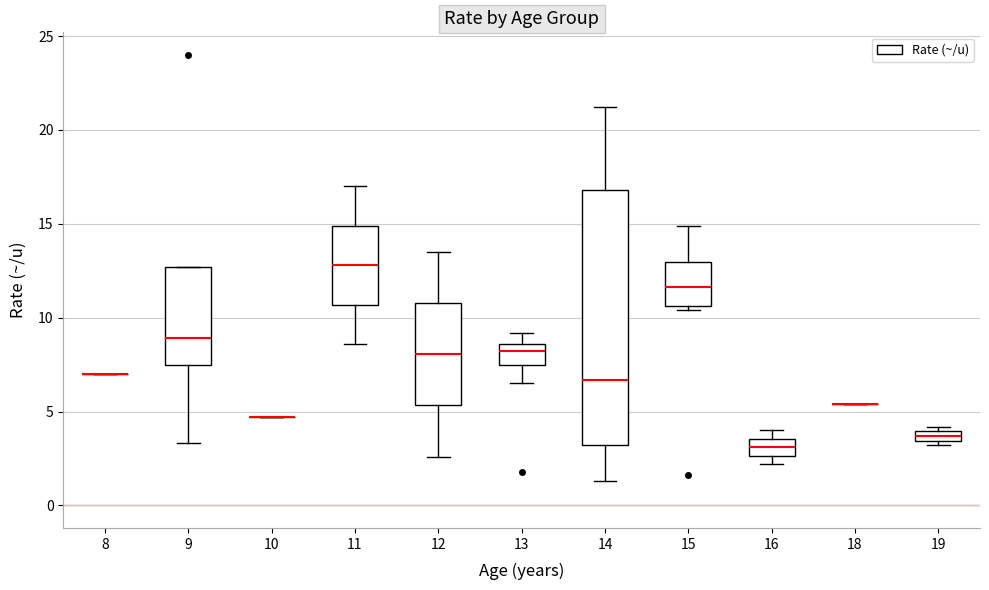

Which box is the tallest, from its lower edge to its upper edge?

14